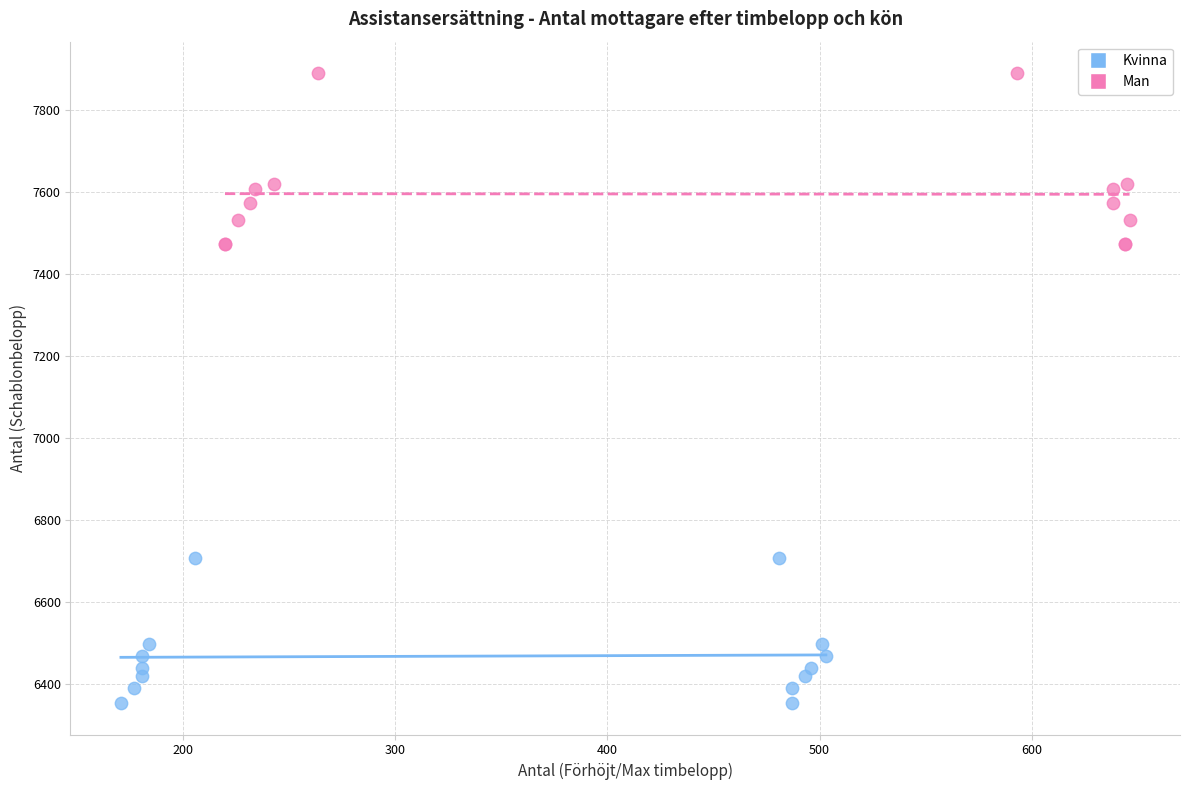

Which series contains the lowest Y value?

Kvinna